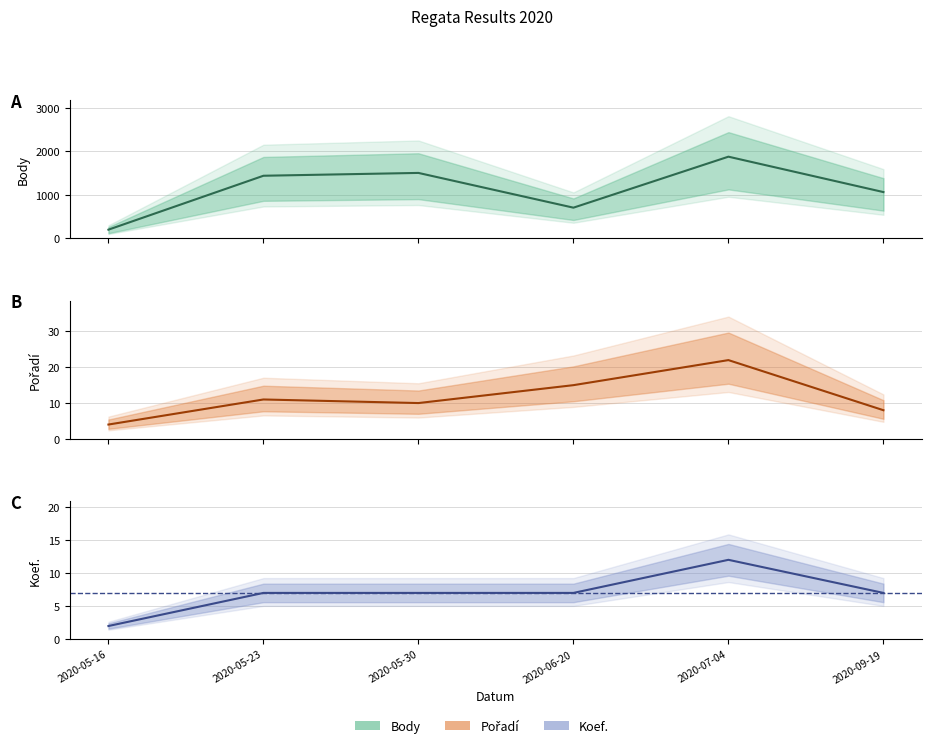

How many values in the Pořadí series are below 11?

3